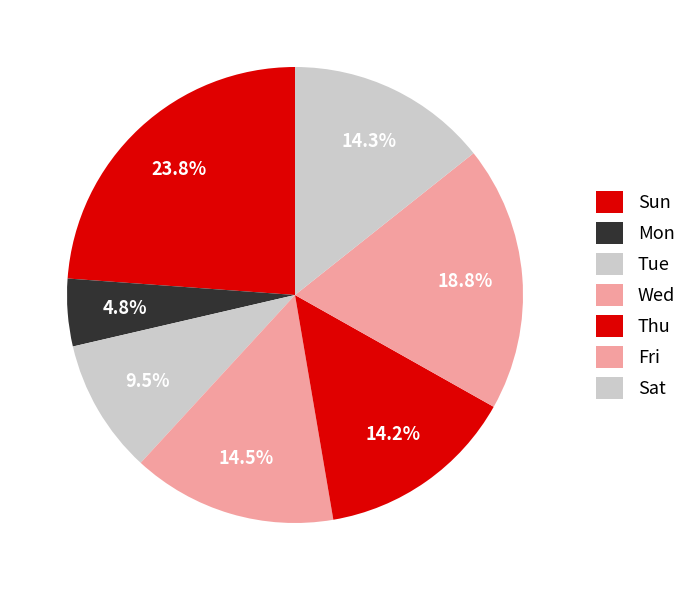

How many slices are in this pie chart?

7